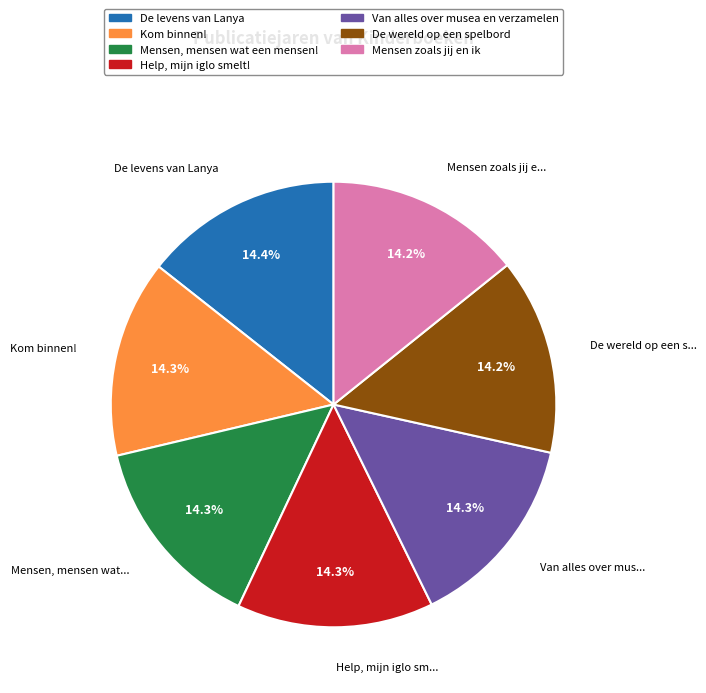

What is the ratio of the value at Kom binnen! to the value at Help, mijn iglo smelt!?

1.0